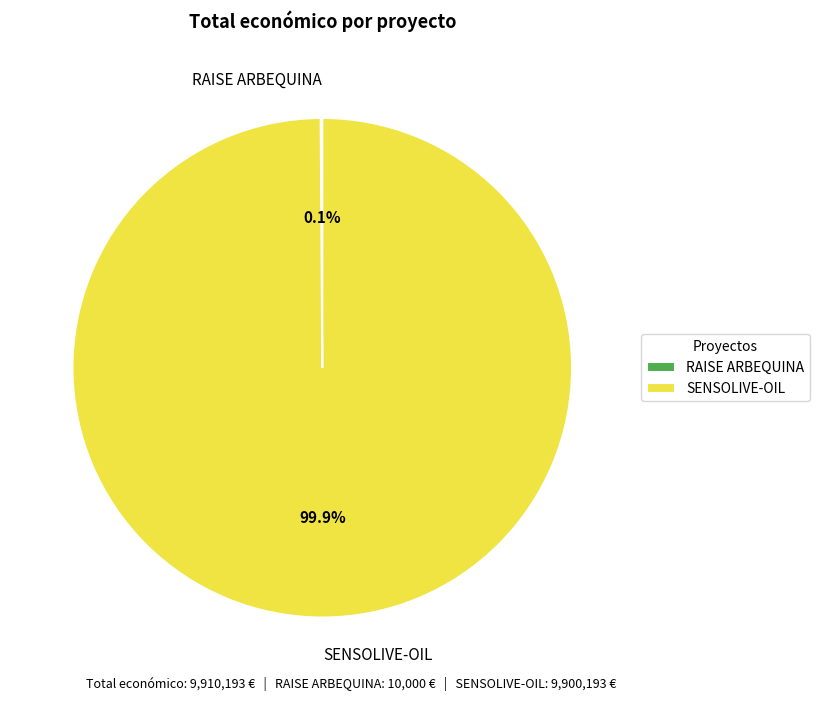

Which category accounts for the majority?

SENSOLIVE-OIL